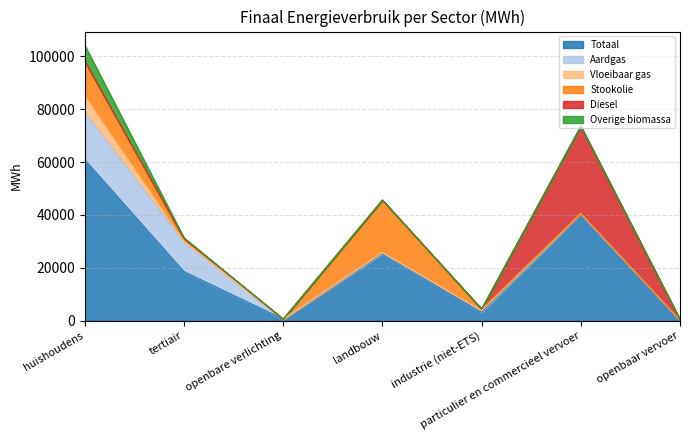

What is the sum of the Vloeibaar gas values at landbouw and particulier en commercieel vervoer?

219.3